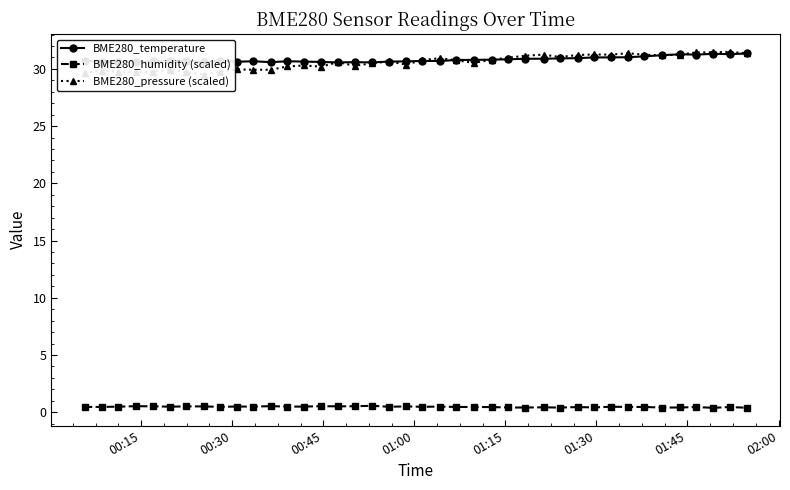

Which series has the widest spread of values?

BME280_pressure (scaled)